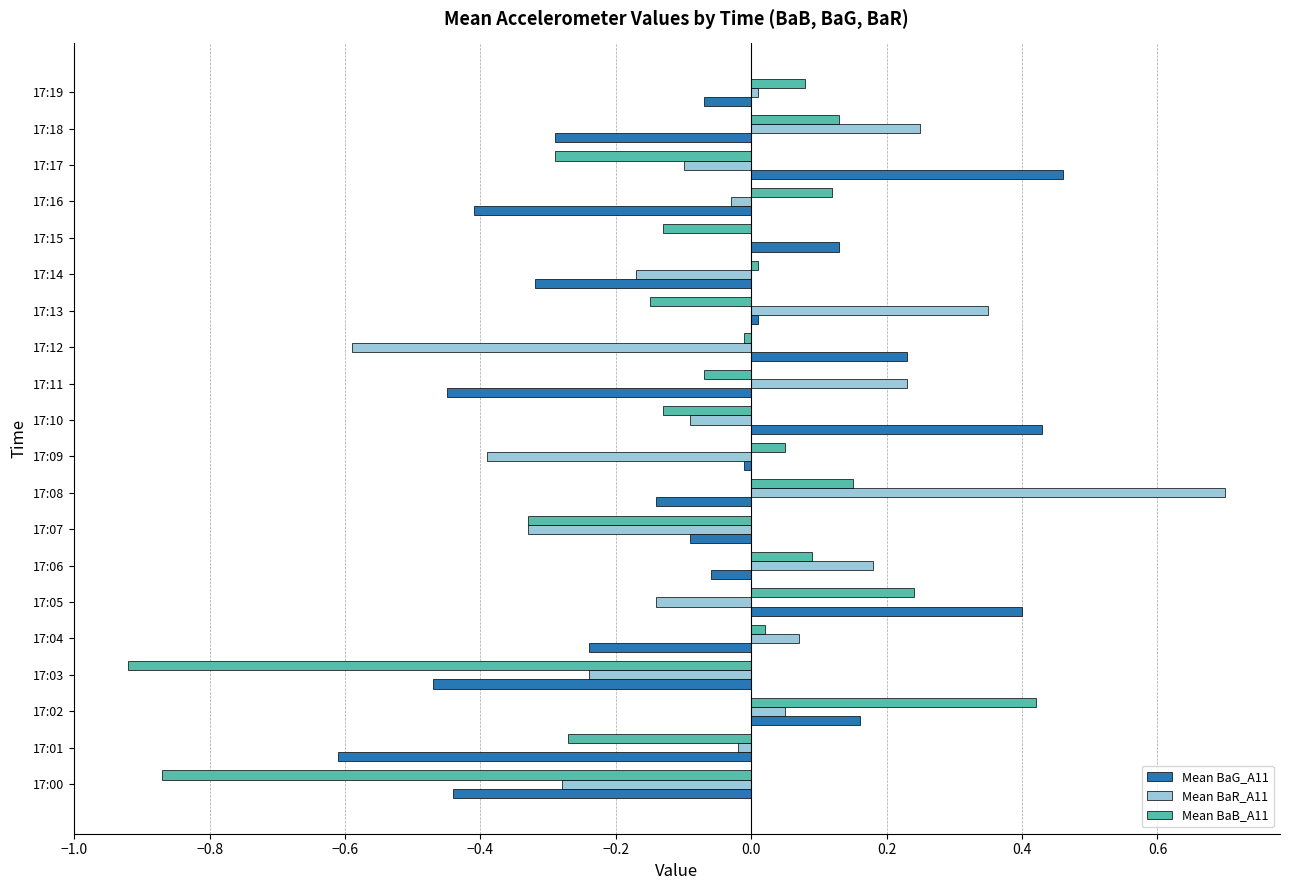

What is the total value across all series at 17:08?

0.7